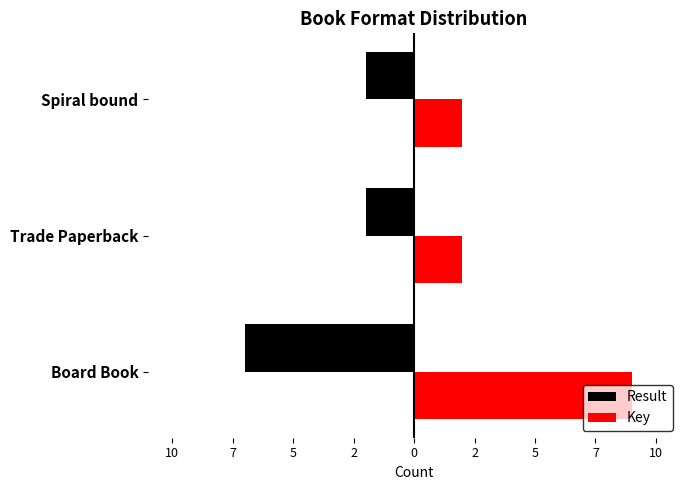

What are all the series names shown in the legend?

Result, Key